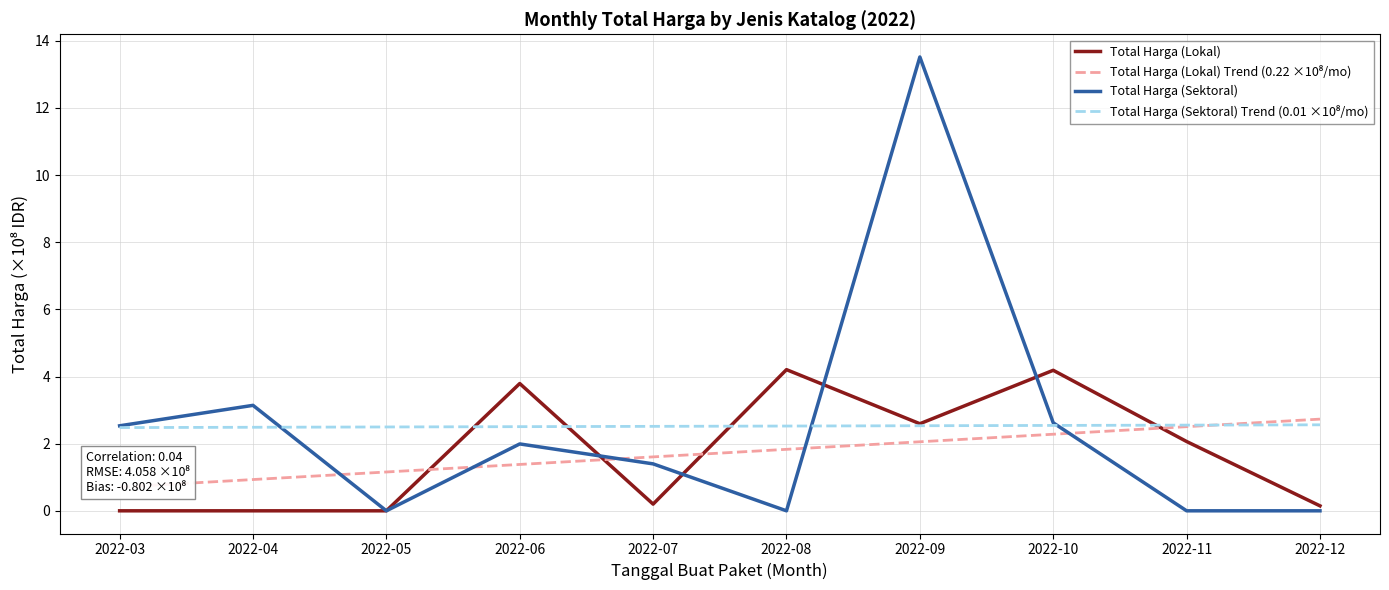

True or false: Total Harga (Sektoral) Trend (0.01 ×10⁸/mo) has more than 0 interior local peaks.

False